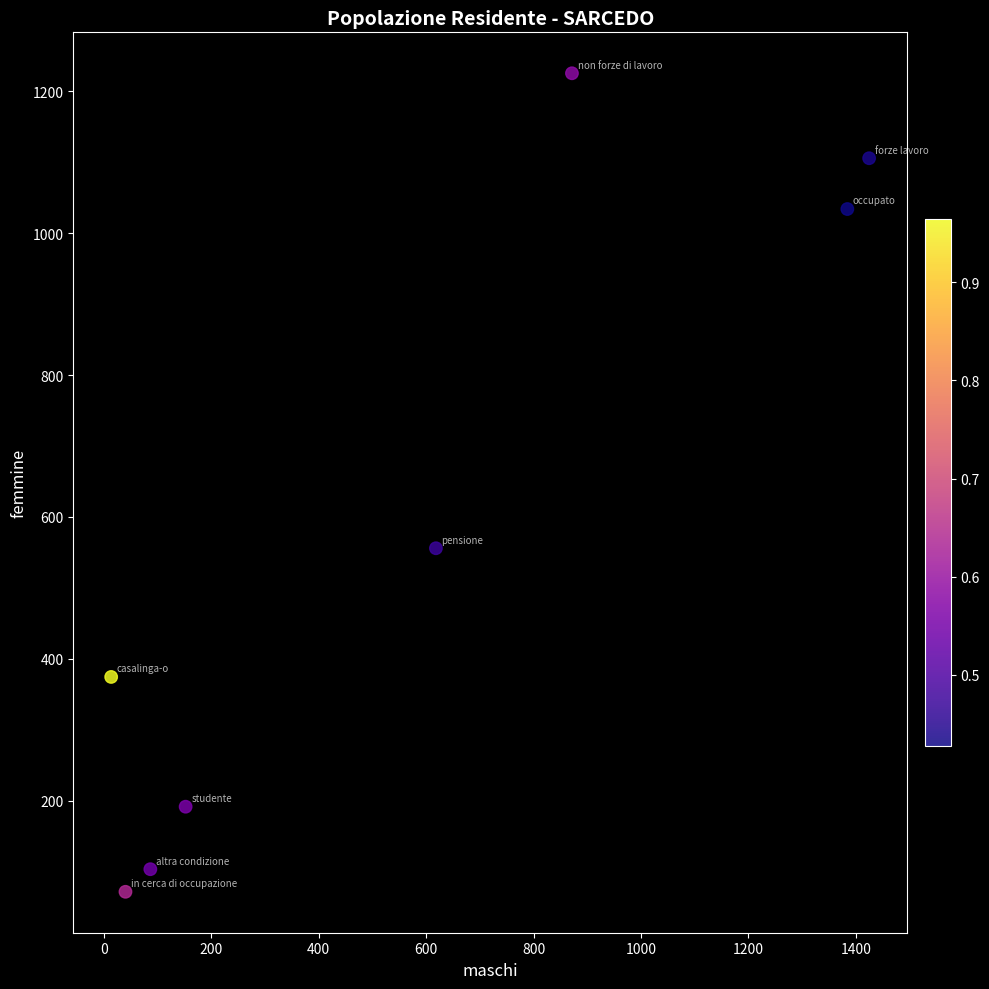

What Y value in the scatter plot is closest to 648?

555.9